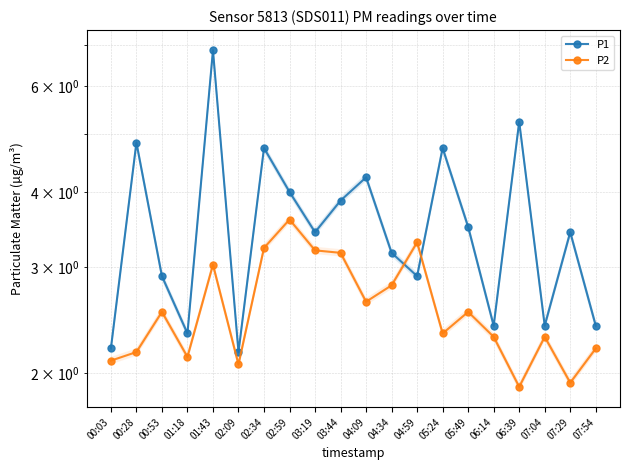

Rank the series by their maximum value, from lowest to highest.

P2, P1